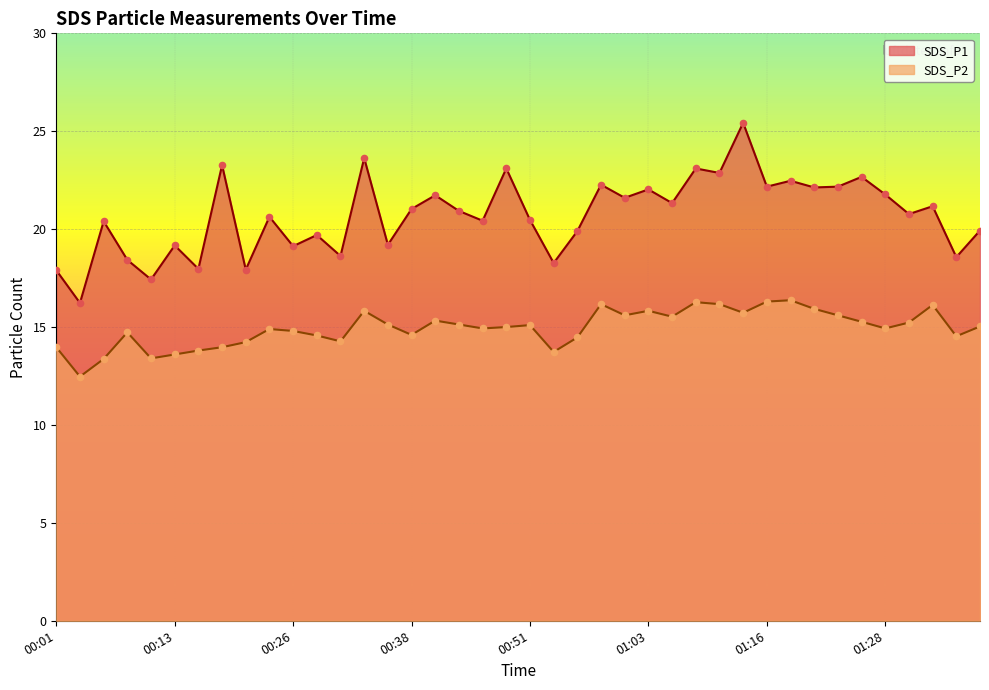

What are all the series names shown in the legend?

SDS_P1, SDS_P2